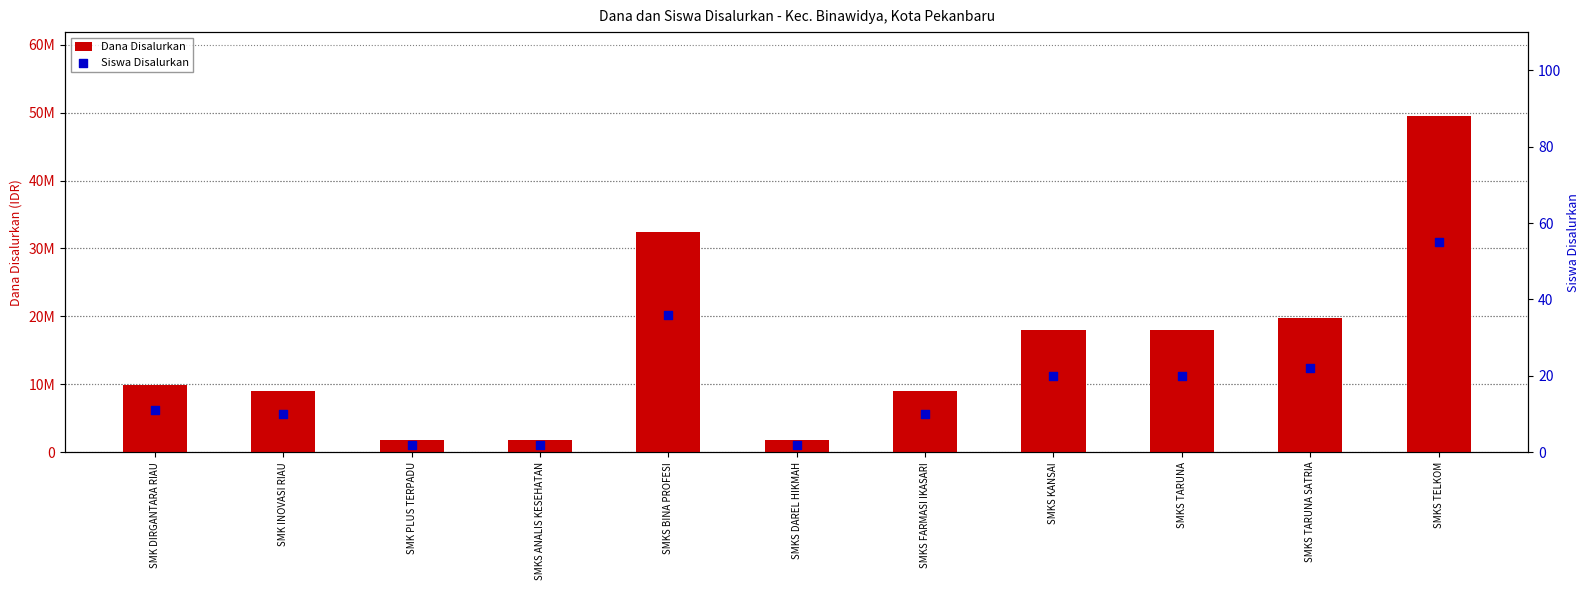

At how many categories does at least one series exceed 33254684?

1